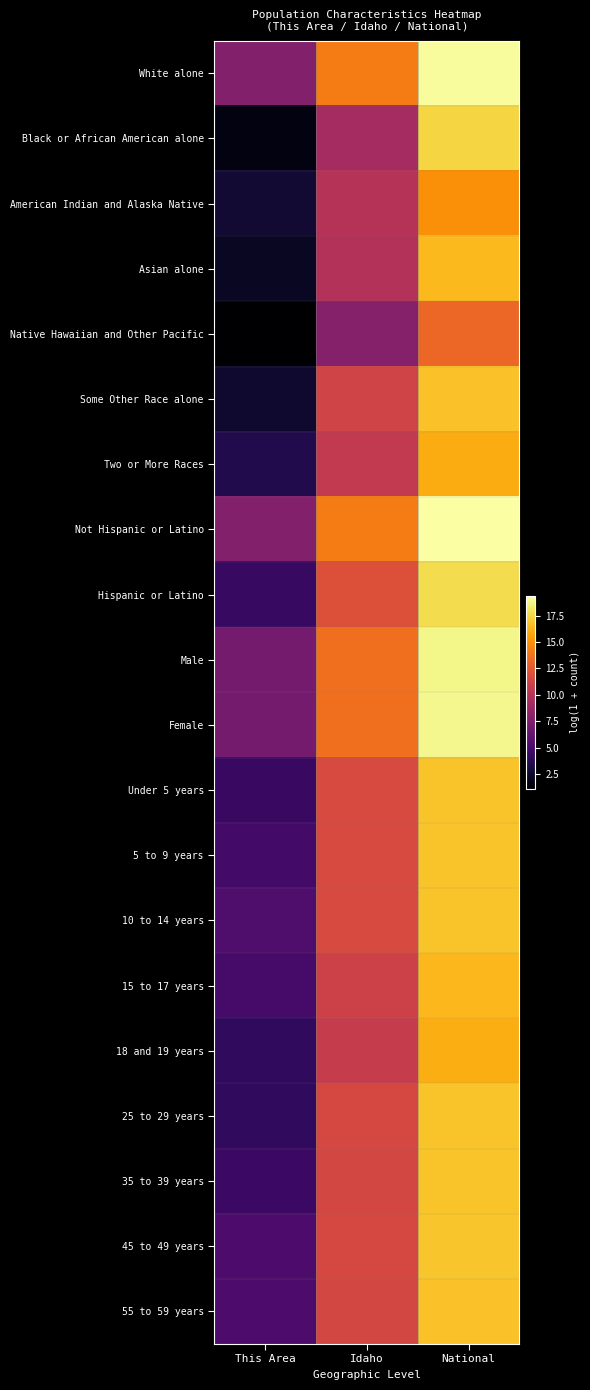

What is the difference between the highest and lowest values at National?

6.2